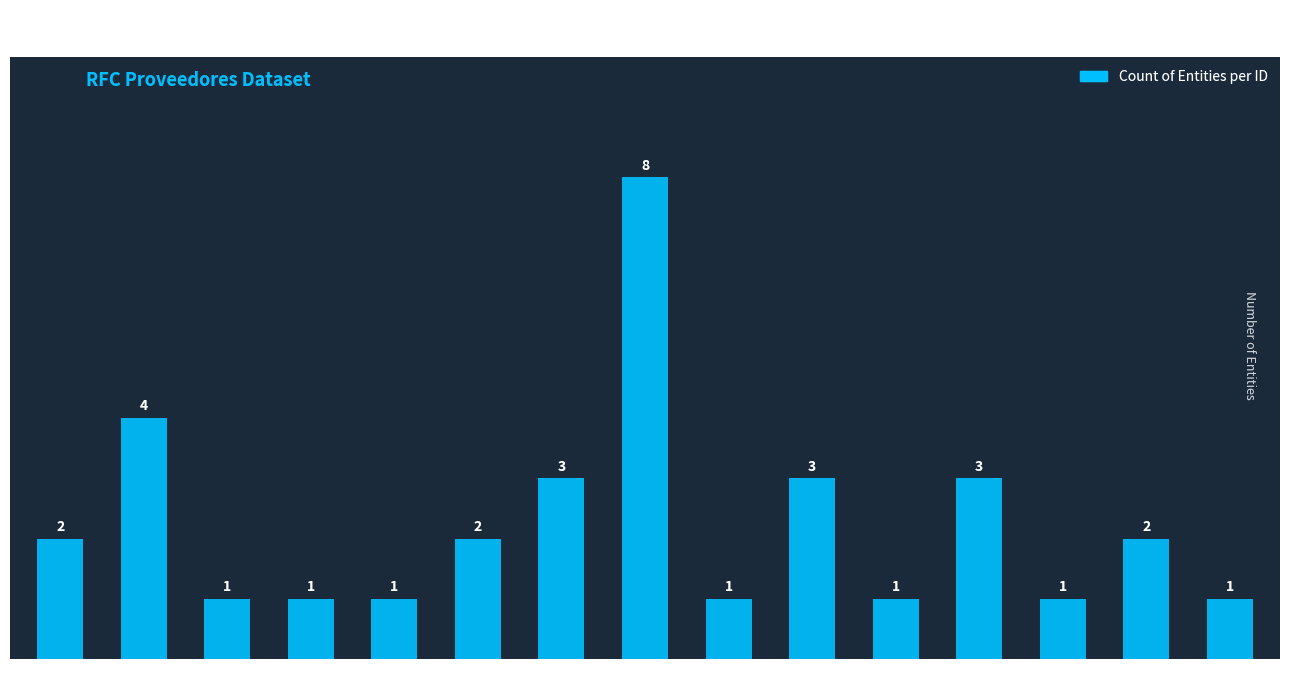

Approximately how many times larger is the value at 12 compared to 8?

0.4